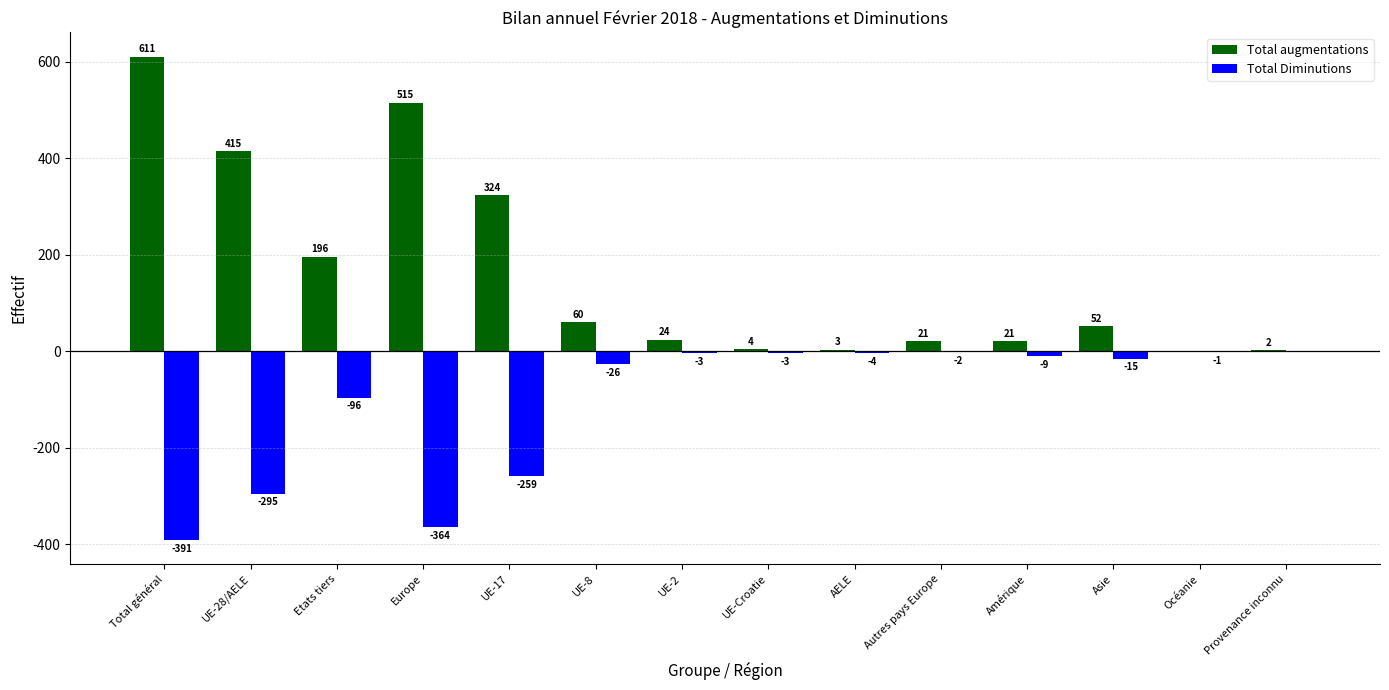

Which series has the largest total across all categories?

Total augmentations